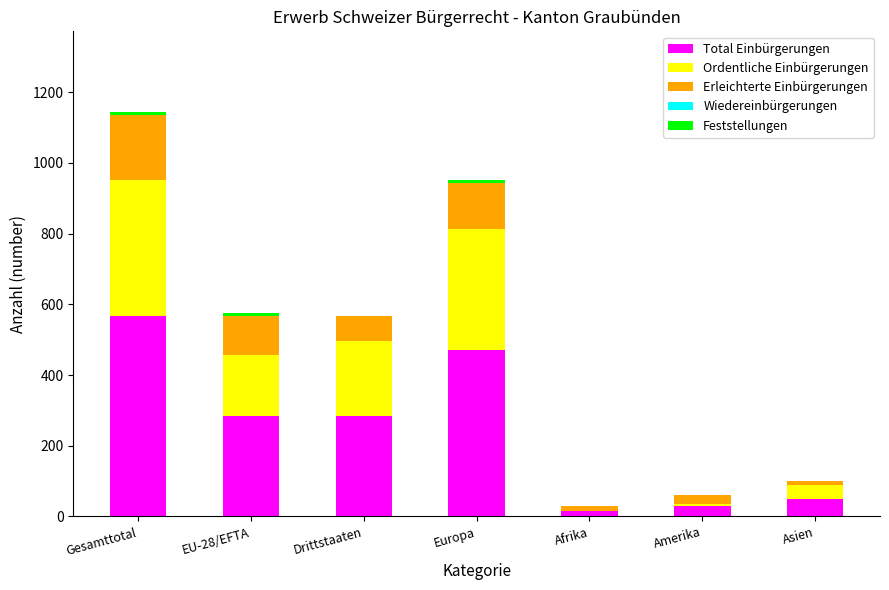

Which category has the highest value in the Total Einbürgerungen series?

Gesamttotal